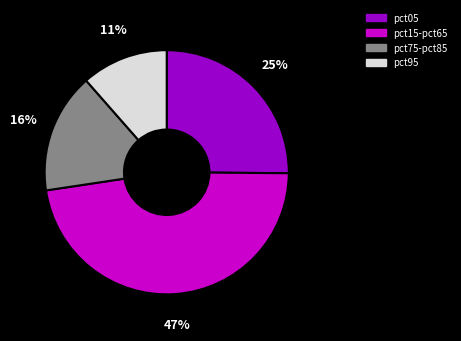

To the nearest percent, what is the difference between the largest and smallest slice percentages?

36%